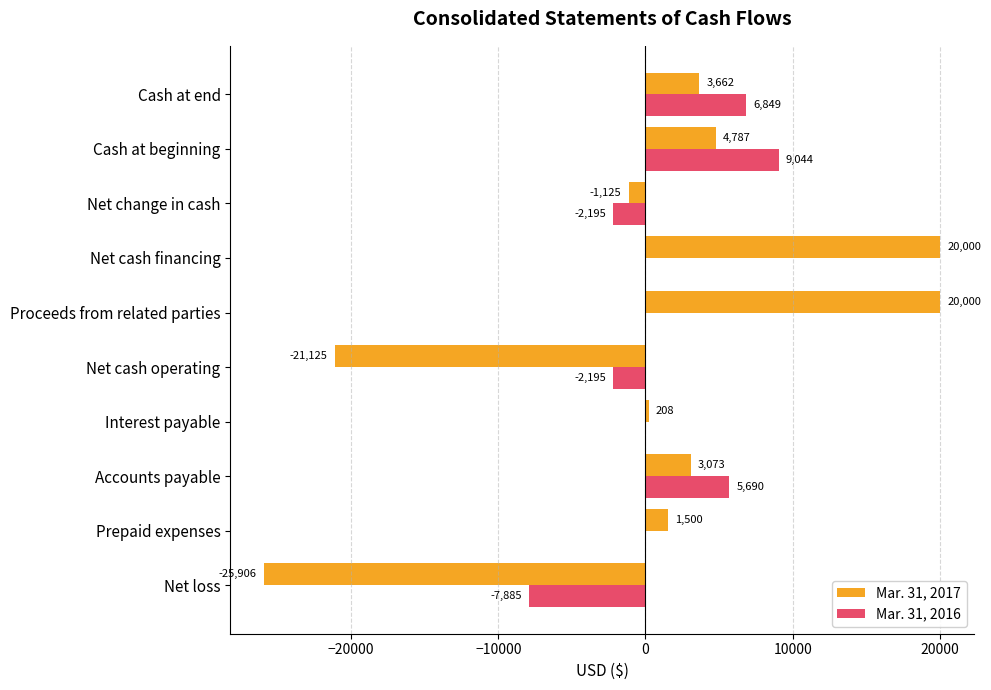

Which series changed the most between Net cash operating and Cash at end?

Mar. 31, 2017